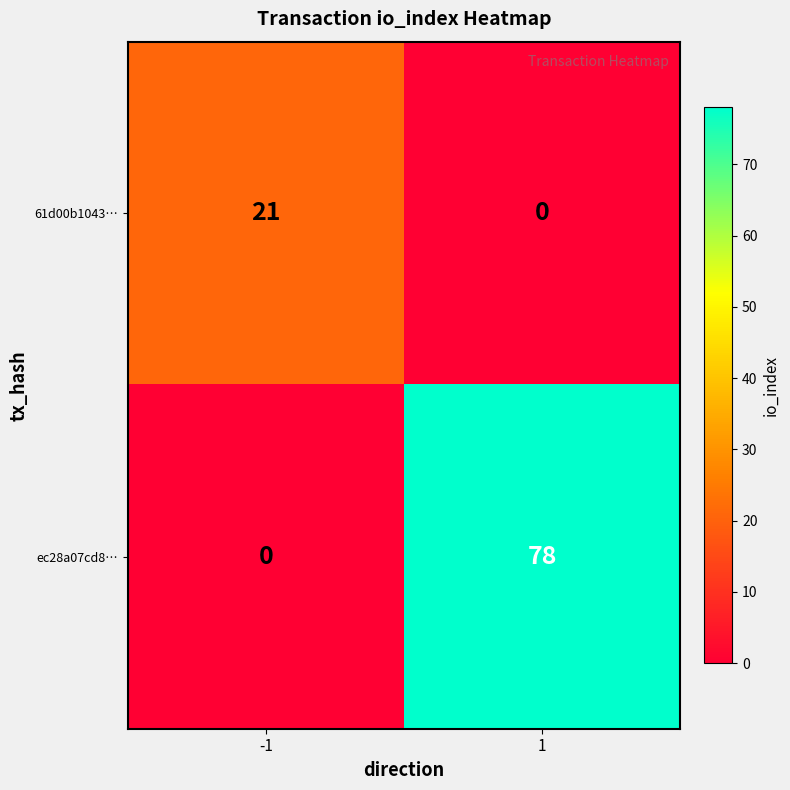

What is the average value of the ec28a07cd8… series?

39